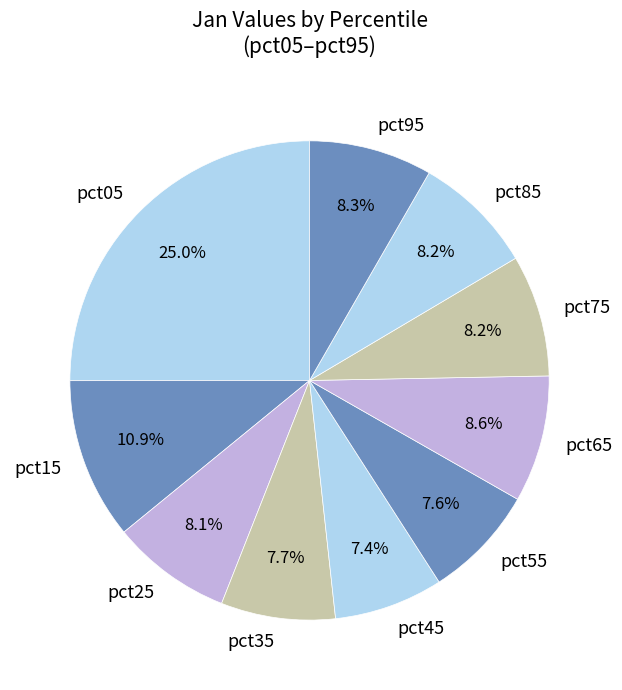

Is the sum of pct05 and pct45 greater than half?

No